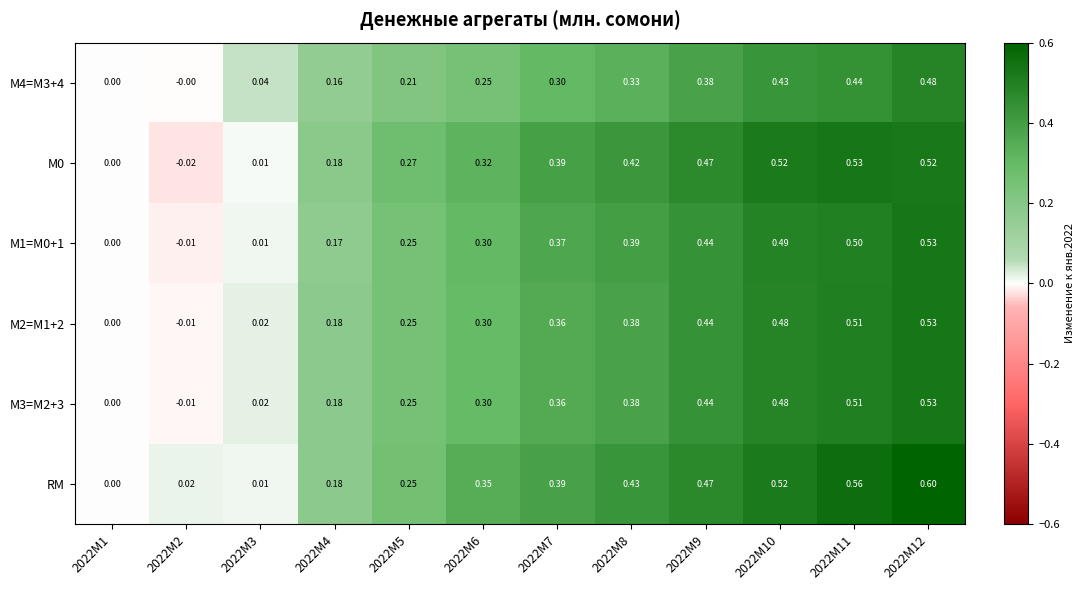

Which series has the largest range (max minus min)?

RM